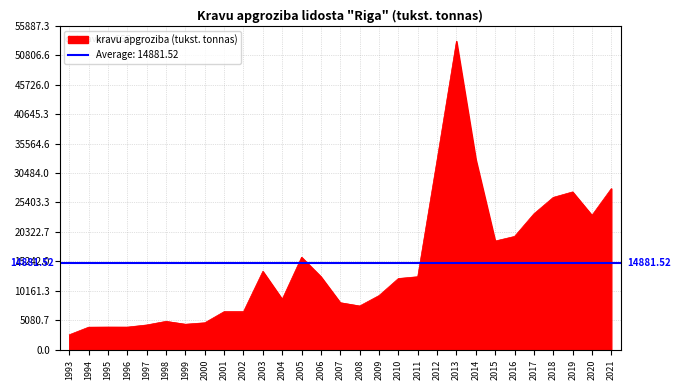

How many data points are above 12293?

14